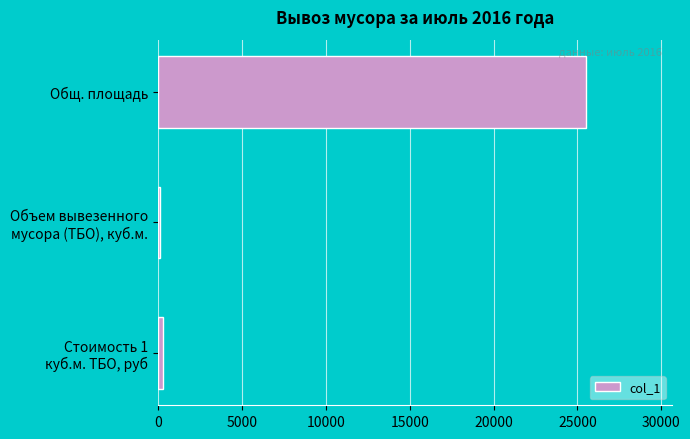

How many series are shown in this chart?

1